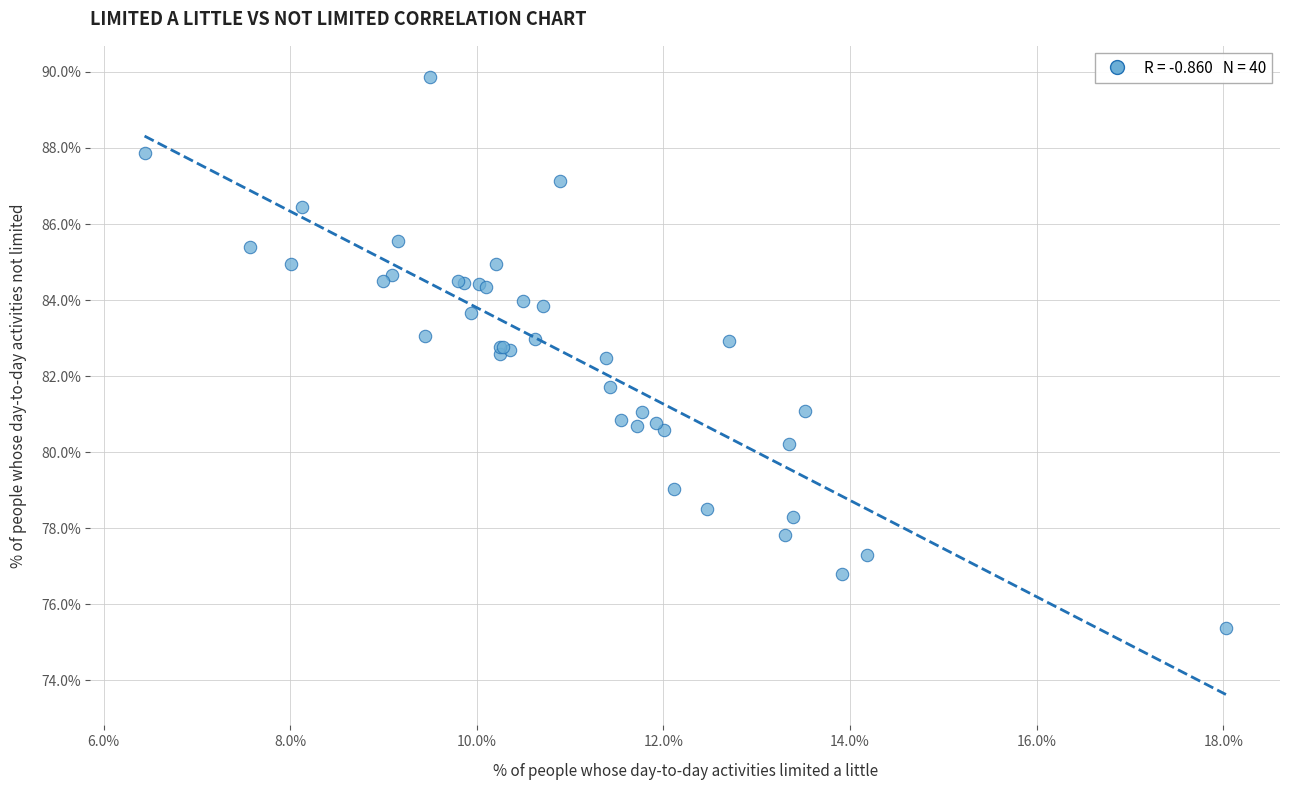

What Y value in the scatter plot is closest to 82?

81.7